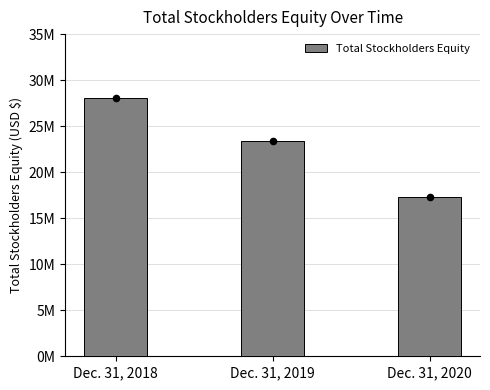

What is the ratio of the value at Dec. 31, 2019 to the value at Dec. 31, 2018?

0.8